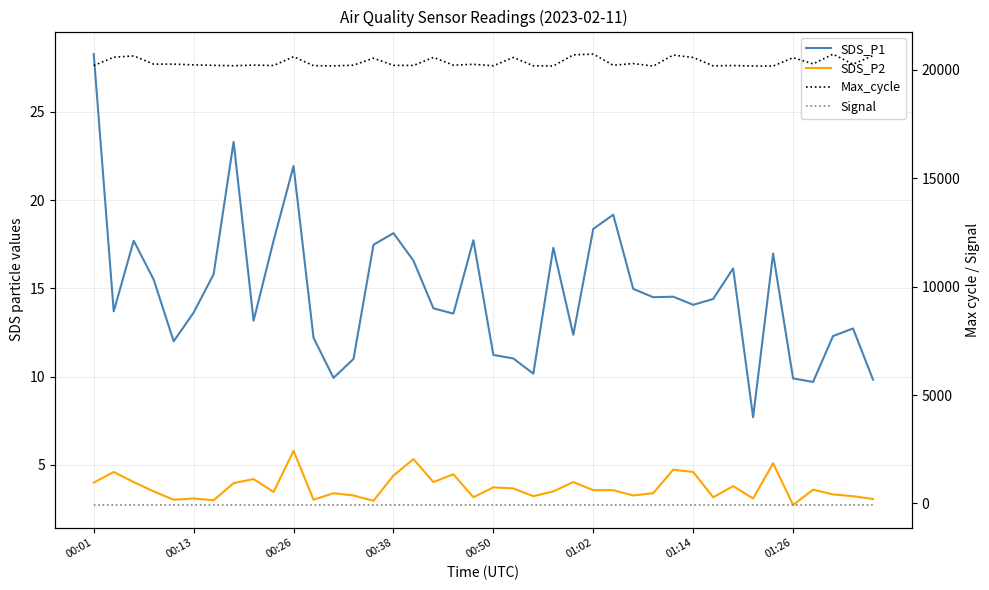

What is the sum of all Signal values?

-2886.0